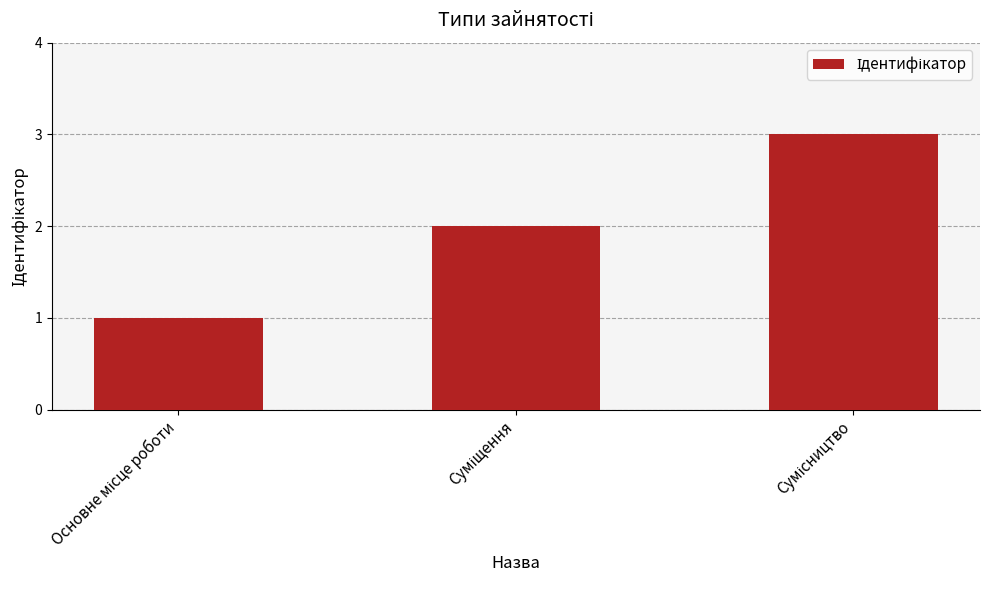

What is the sum of all values?

6